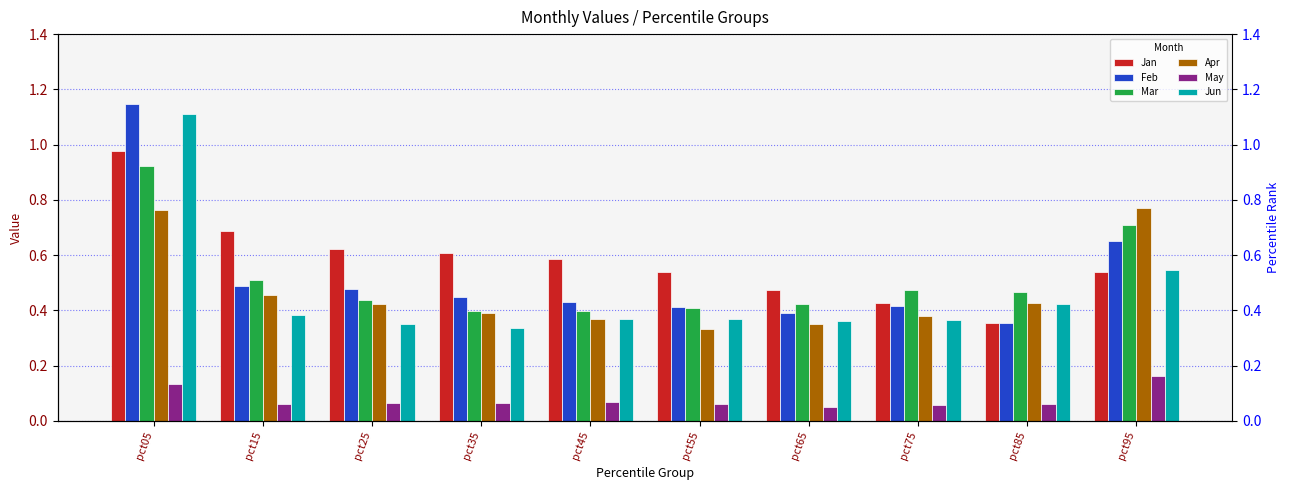

Count the number of data series in this chart.

6